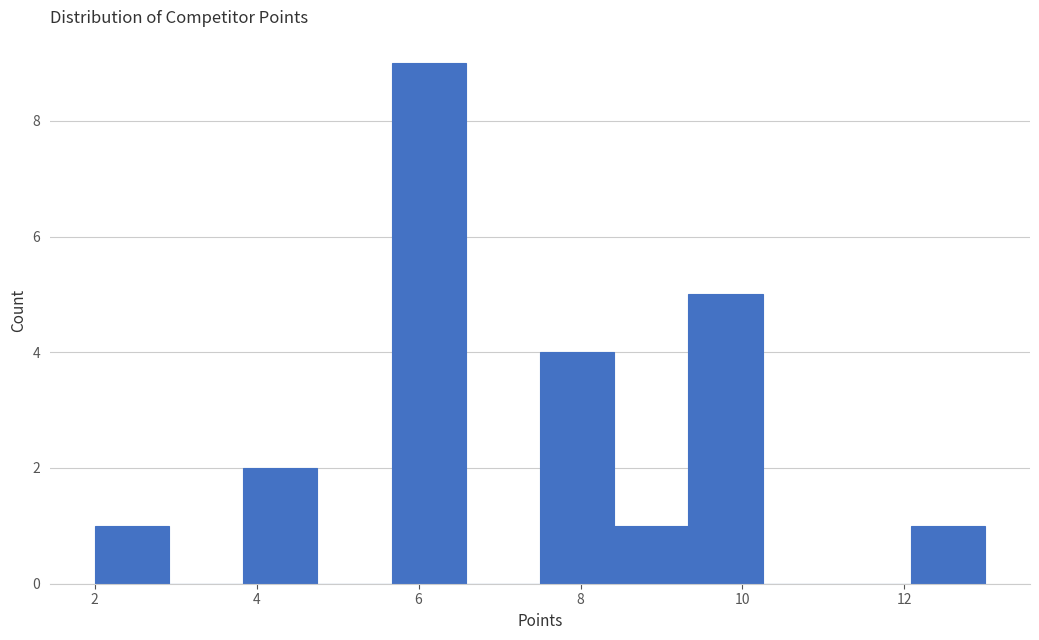

Reading left to right, transcribe this chart: for each bar, give the range it covers on the x-axis and its height. Neither the bar edges nor the heights are printed on the chart, so give them approximately, as read against the axes.

2.0 to 3.0: 1
3.0 to 3.8: 0
3.8 to 4.8: 2
4.8 to 5.6: 0
5.6 to 6.6: 9
6.6 to 7.6: 0
7.6 to 8.4: 4
8.4 to 9.4: 1
9.4 to 10.2: 5
10.2 to 11.2: 0
11.2 to 12.0: 0
12.0 to 13.0: 1